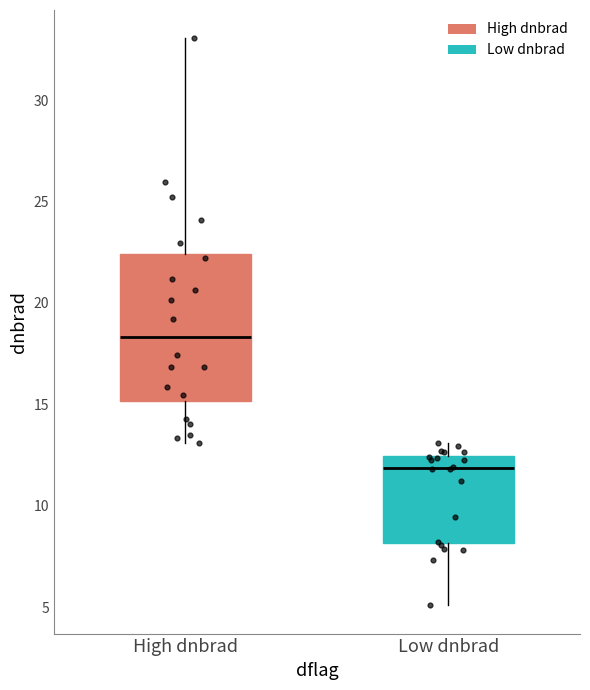

Where is the lower edge of the box for High dnbrad on the y-axis? The values are not printed on the chart, so give them approximately, as read against the axis.

15.0